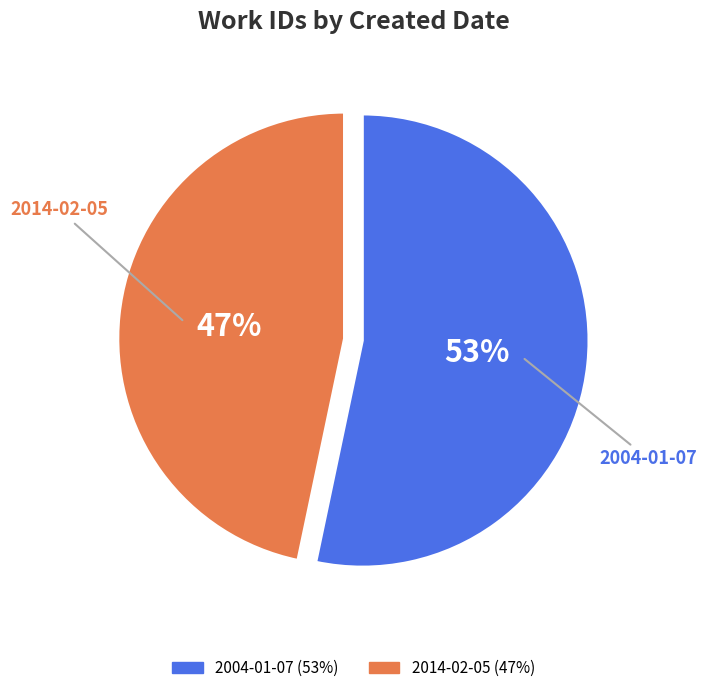

Rank the categories by value from lowest to highest.

2014-02-05, 2004-01-07